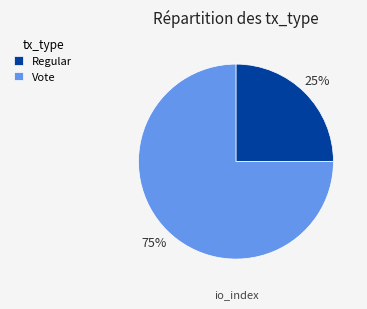

Approximately how many times larger is the value at Vote compared to Regular?

3.0